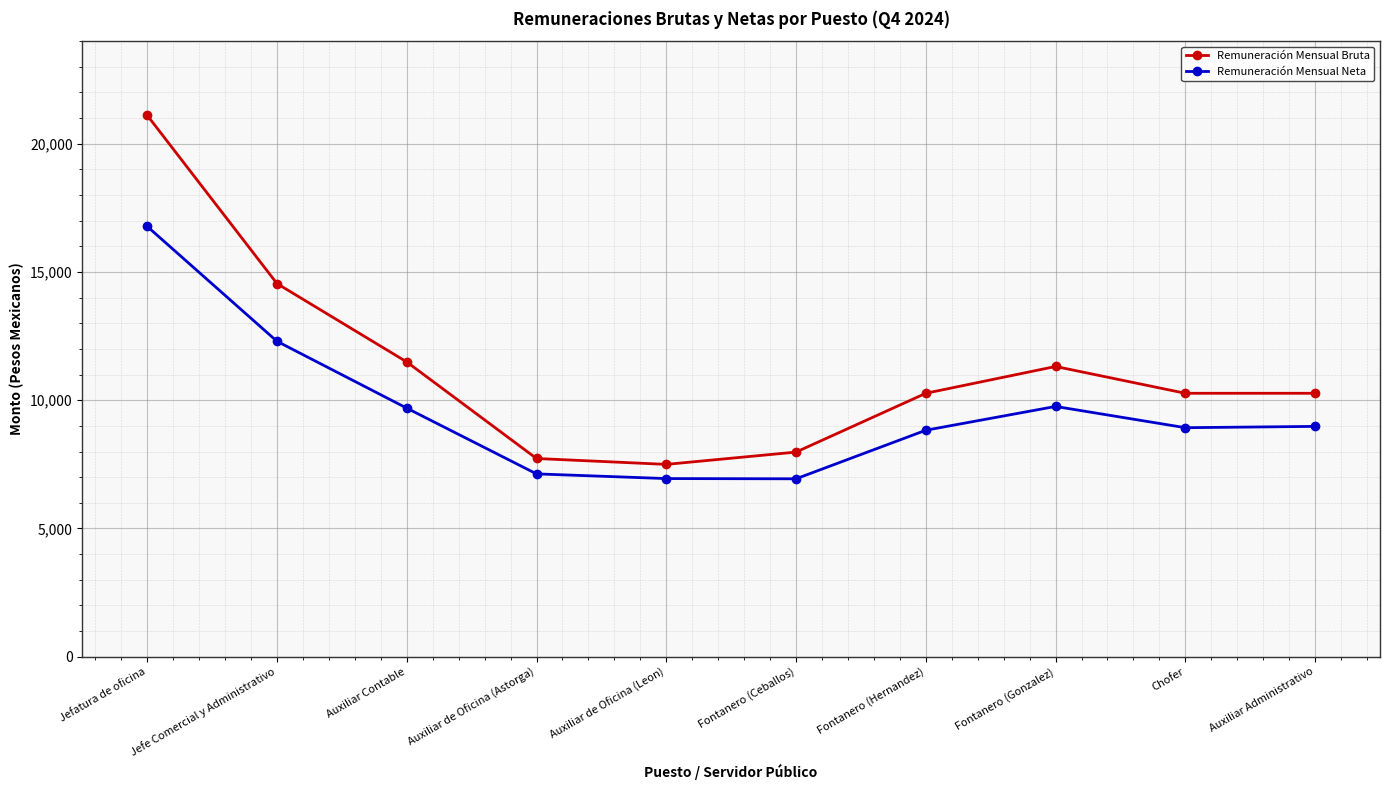

What is the total value across all series at Auxiliar Contable?

21185.9